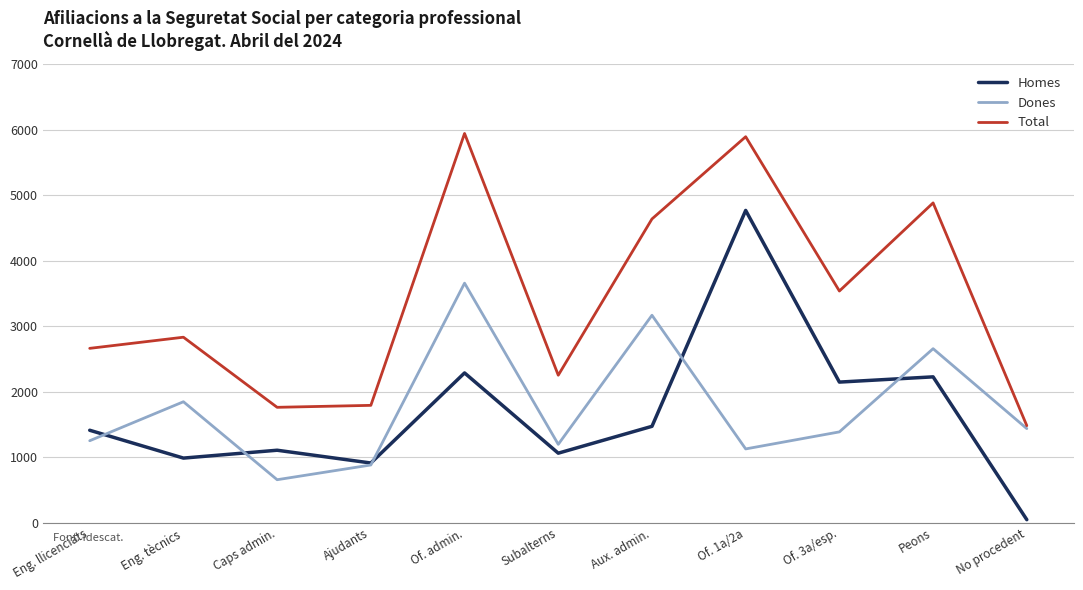

Rank the series by their maximum value, from lowest to highest.

Dones, Homes, Total